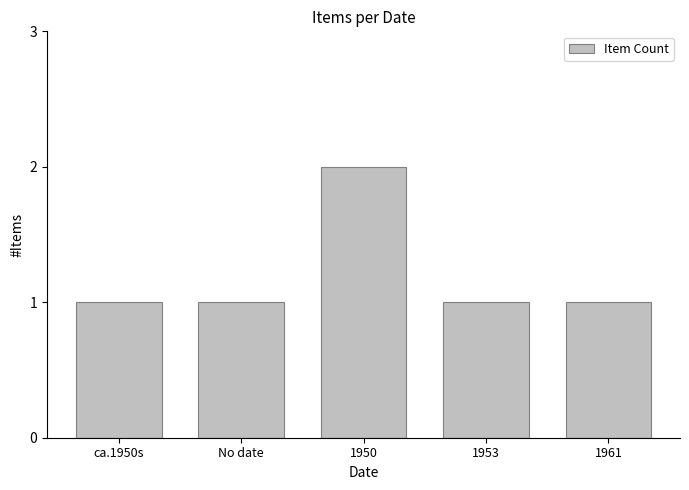

What is the smallest value displayed?

1